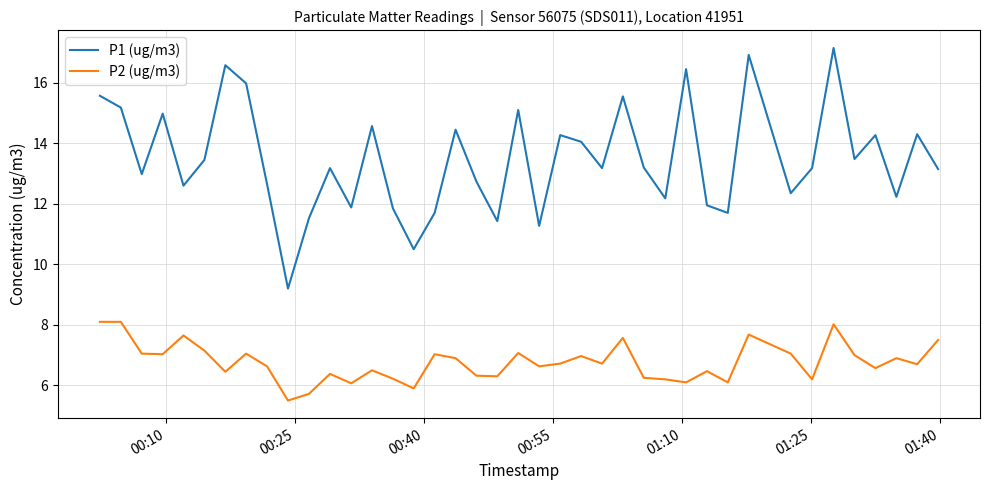

List the series in order of their peak value, lowest first.

P2 (ug/m3), P1 (ug/m3)